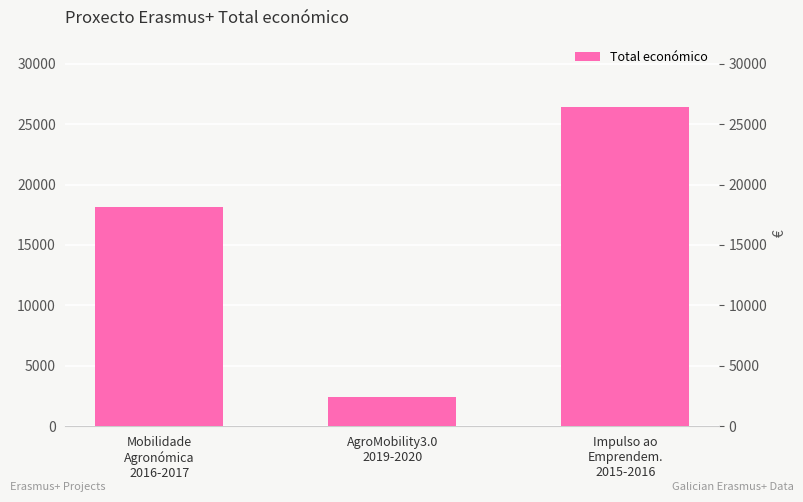

What is the label of the 1st bar from the left?

Mobilidade
Agronómica
2016-2017